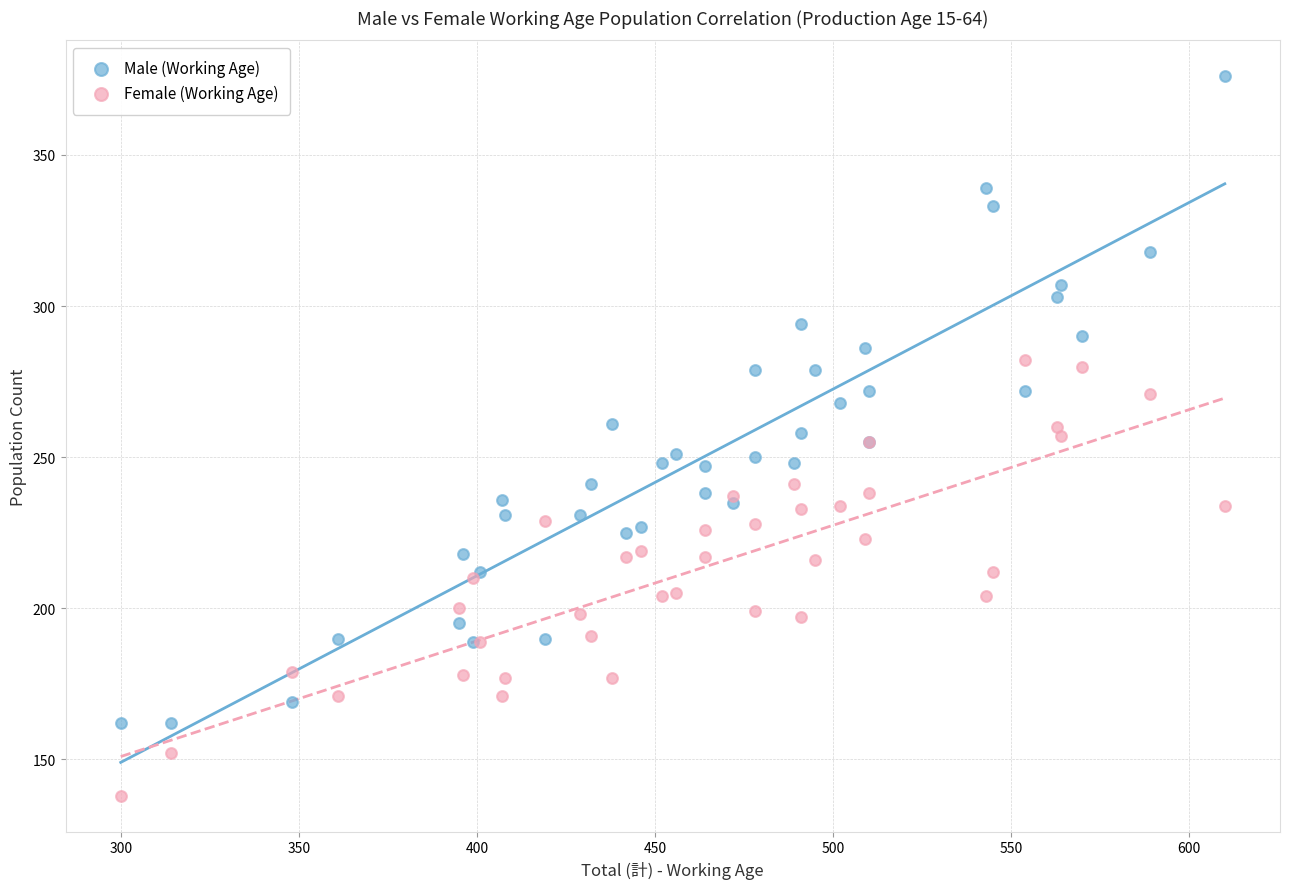

Which series contains the highest Y value?

Male (Working Age)